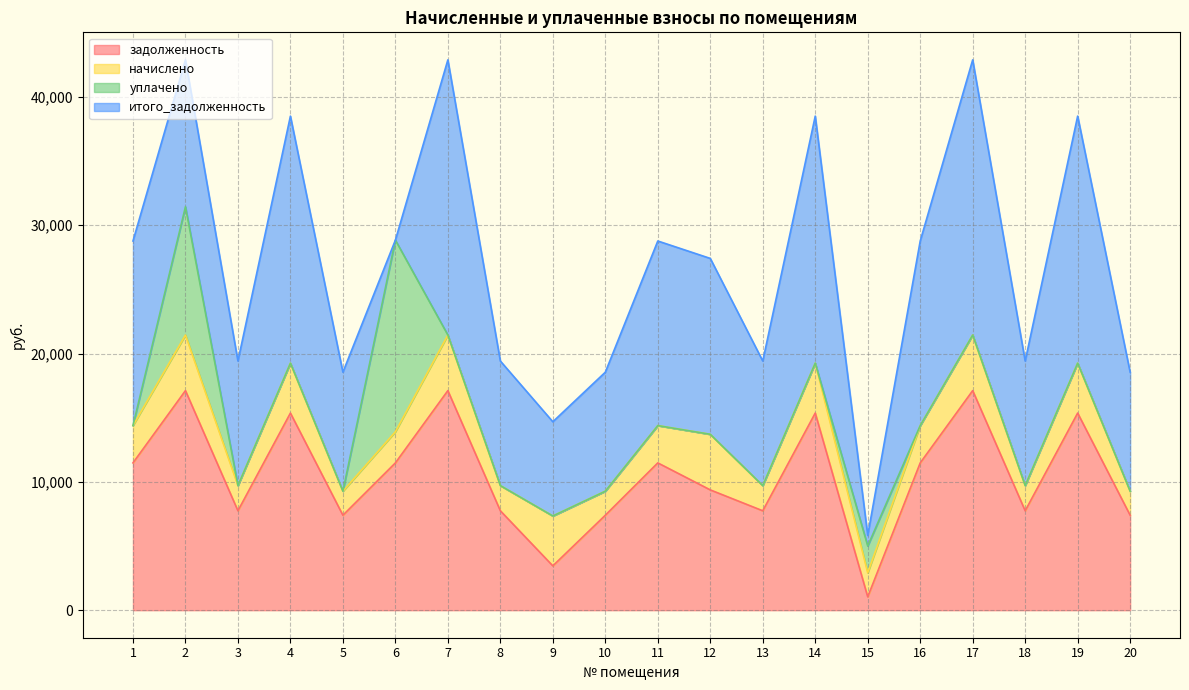

What value does the начислено series have at 13?

1961.5